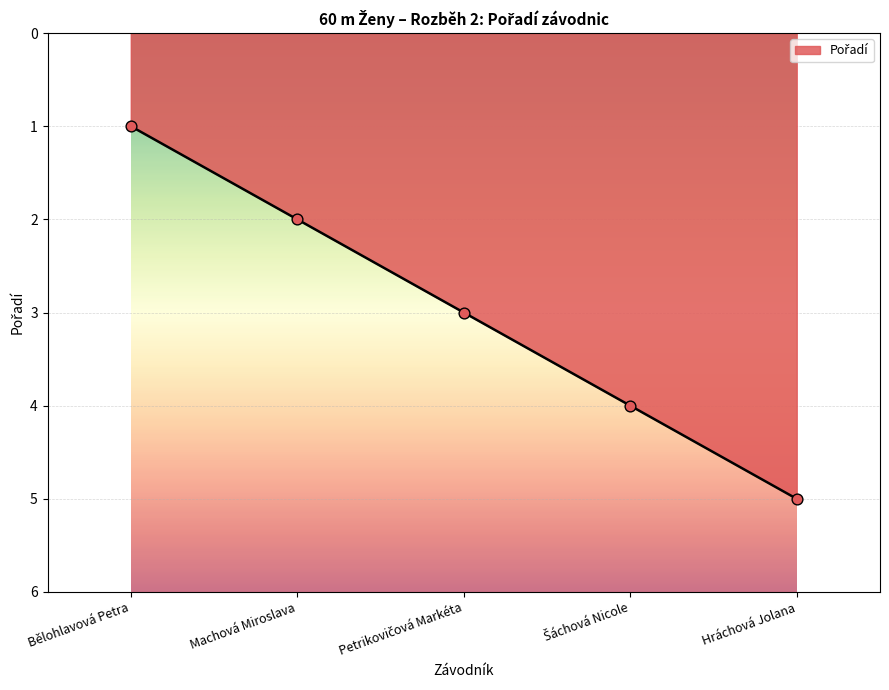

What is the change in value from Bělohlavová Petra to Hráchová Jolana?

+4